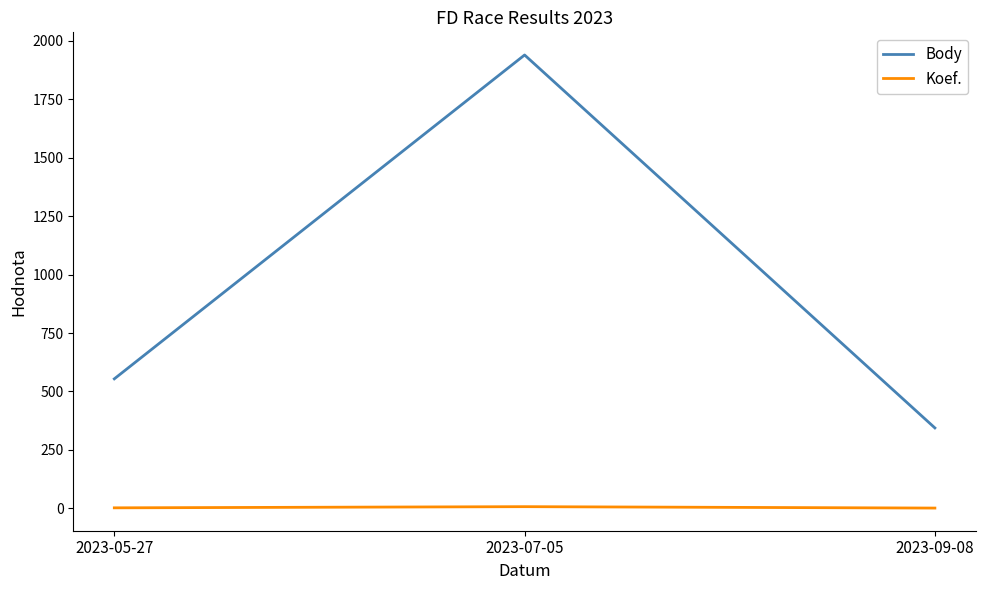

Which label corresponds to the largest value in the chart?

2023-07-05